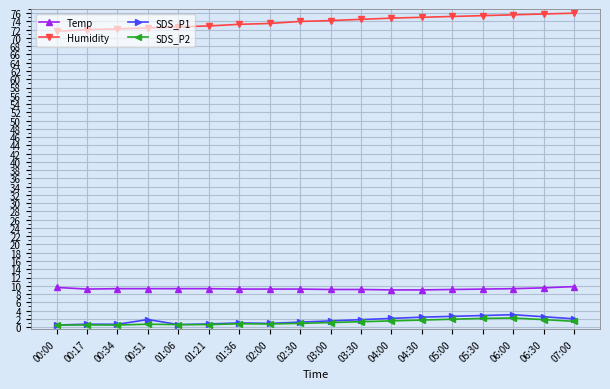

At 00:51, list the series in order from smallest to largest.

SDS_P2, SDS_P1, Temp, Humidity